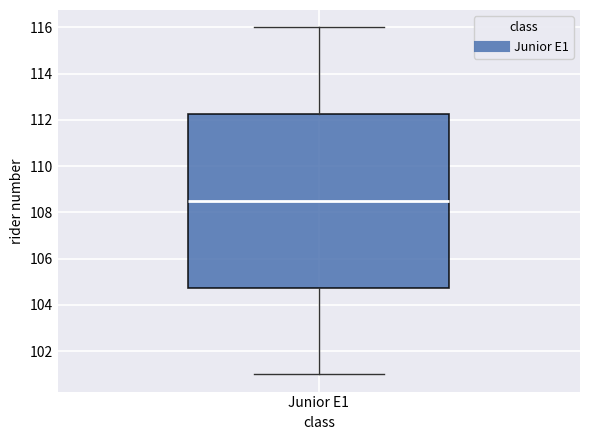

Transcribe this box plot: give where the median line is, the range the box spans, and where the two whiskers end, as read against the y-axis. The values are not printed on the chart, so give them approximately, as read against the axis.

median 108.6, box 104.8 to 112.2, whiskers 101.0 to 116.0